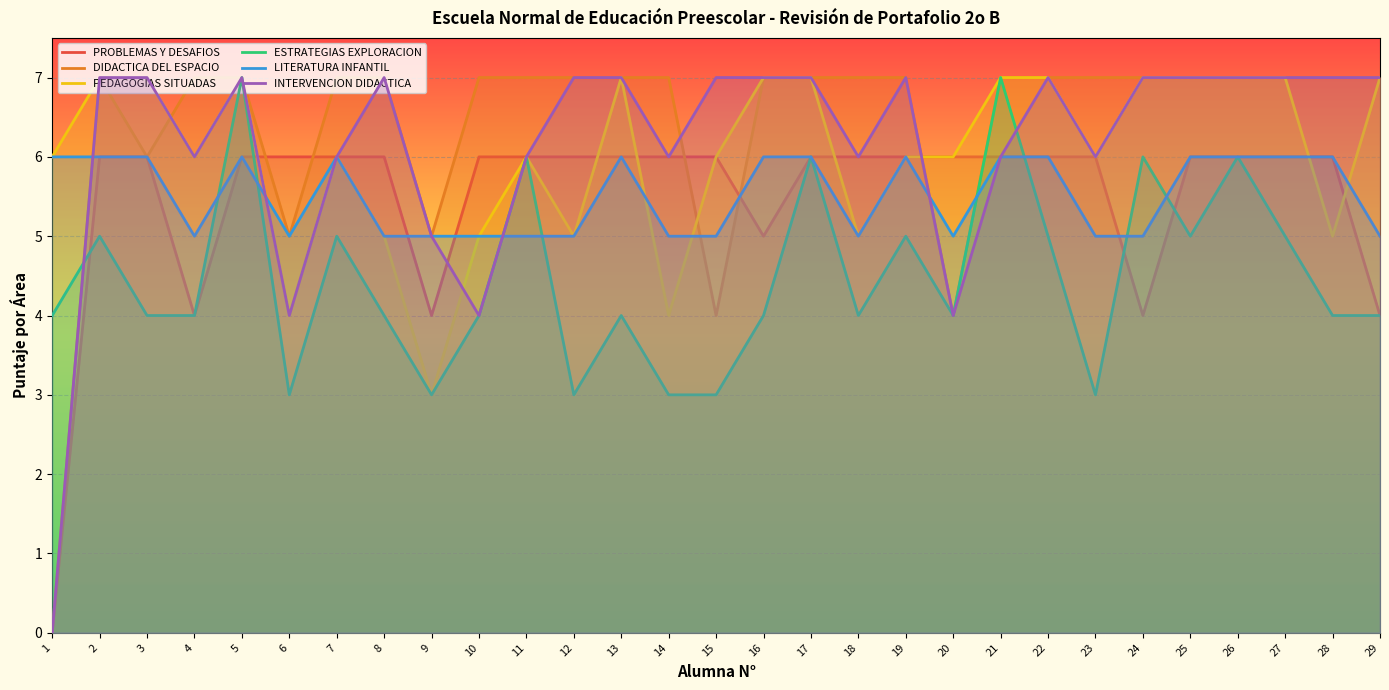

Which series changed the most between 13 and 25?

ESTRATEGIAS EXPLORACION